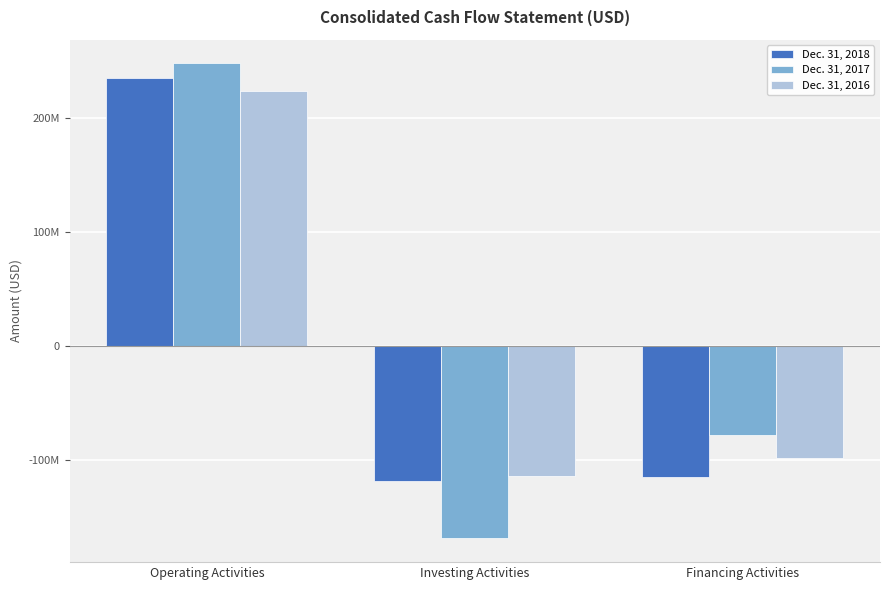

List the series in order of their overall mean, lowest first.

Dec. 31, 2017, Dec. 31, 2018, Dec. 31, 2016